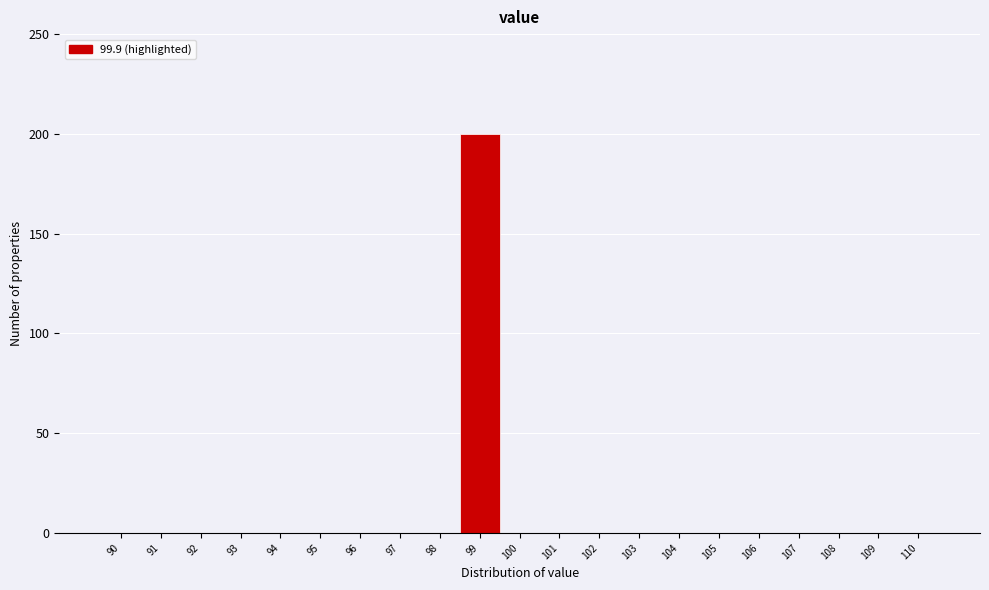

Reading left to right, extract all data points from this chart.

90=0	91=0	92=0	93=0	94=0	95=0	96=0	97=0	98=0	99=200	100=0	101=0	102=0	103=0	104=0	105=0	106=0	107=0	108=0	109=0	110=0